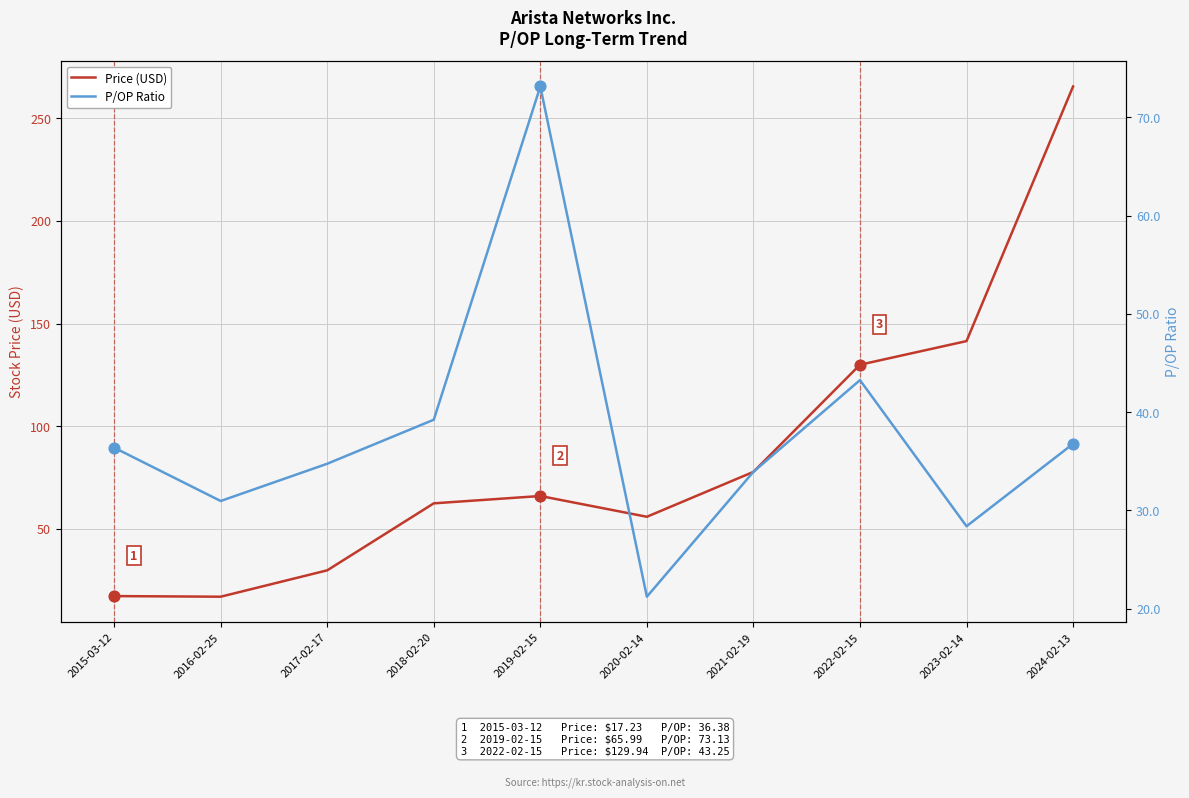

Which series has the largest Y range (max minus min)?

Price (USD)